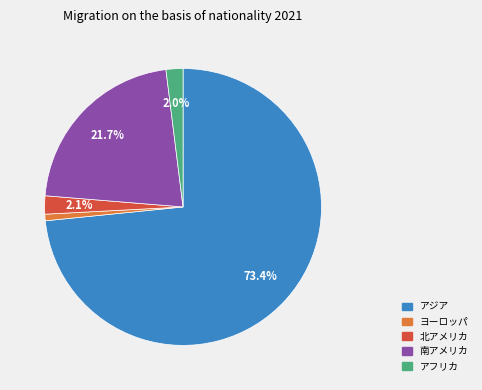

Between アジア and ヨーロッパ, which is larger?

アジア